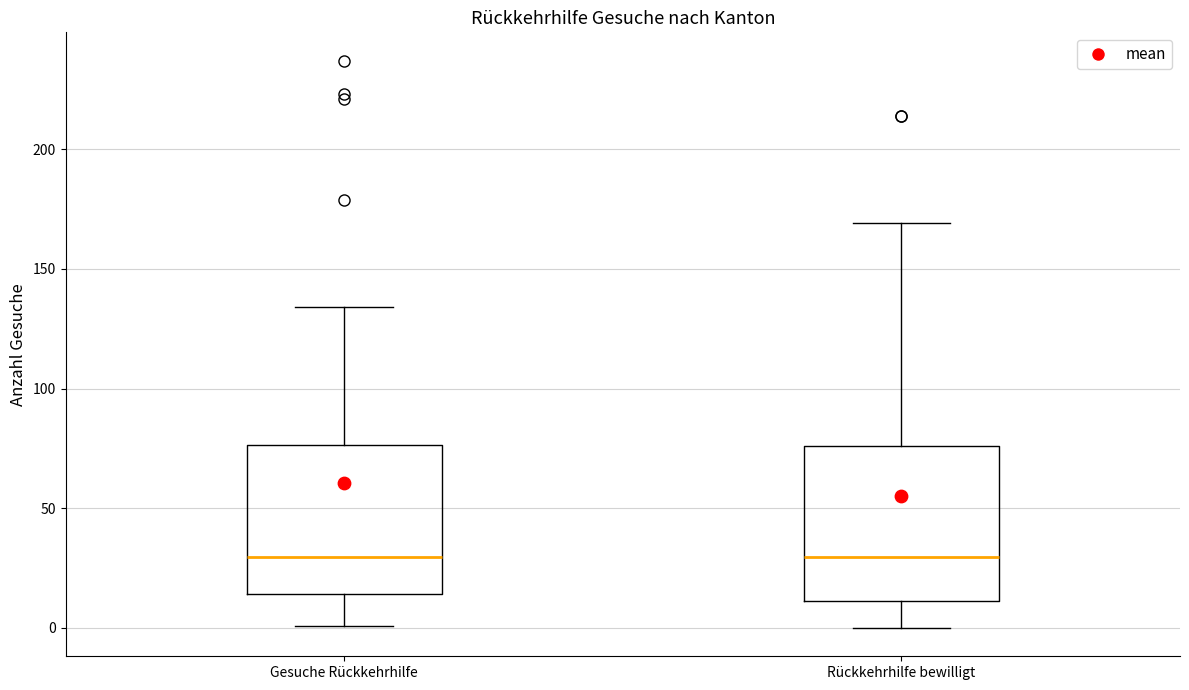

Reading left to right, read every box against the y-axis: the position of its median line, the range the box covers, and the ends of its whiskers. The values are not printed on the chart, so give them approximately, as read against the axis.

Gesuche Rückkehrhilfe: median 30, box 15 to 75, whiskers 0 to 135
Rückkehrhilfe bewilligt: median 30, box 10 to 75, whiskers 0 to 170